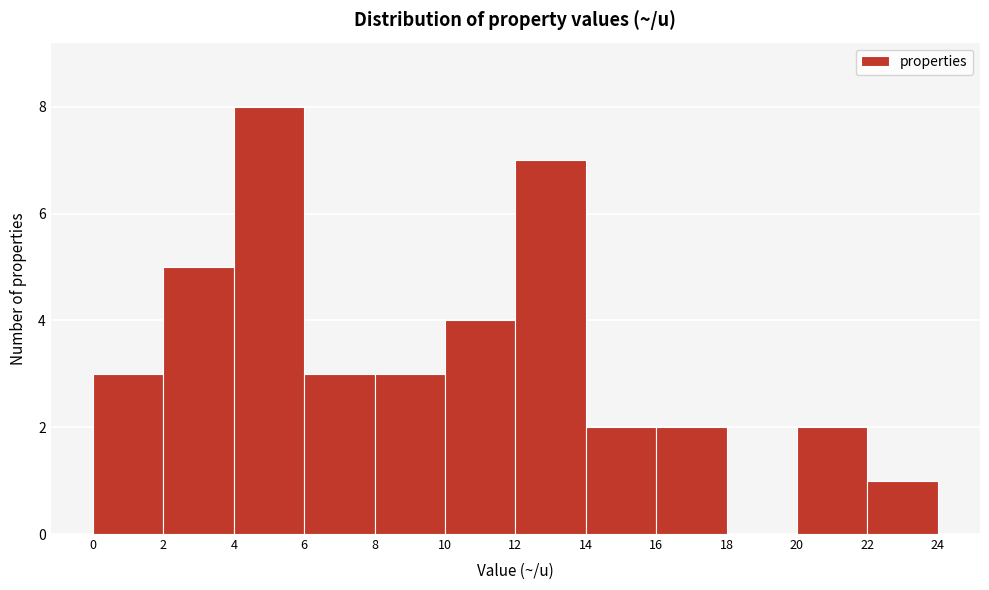

Reading left to right, transcribe this chart: for each bar, give the range it covers on the x-axis and its height. The values are not printed on the chart, so give them approximately, as read against the axis.

0 to 2: 3
2 to 4: 5
4 to 6: 8
6 to 8: 3
8 to 10: 3
10 to 12: 4
12 to 14: 7
14 to 16: 2
16 to 18: 2
18 to 20: 0
20 to 22: 2
22 to 24: 1